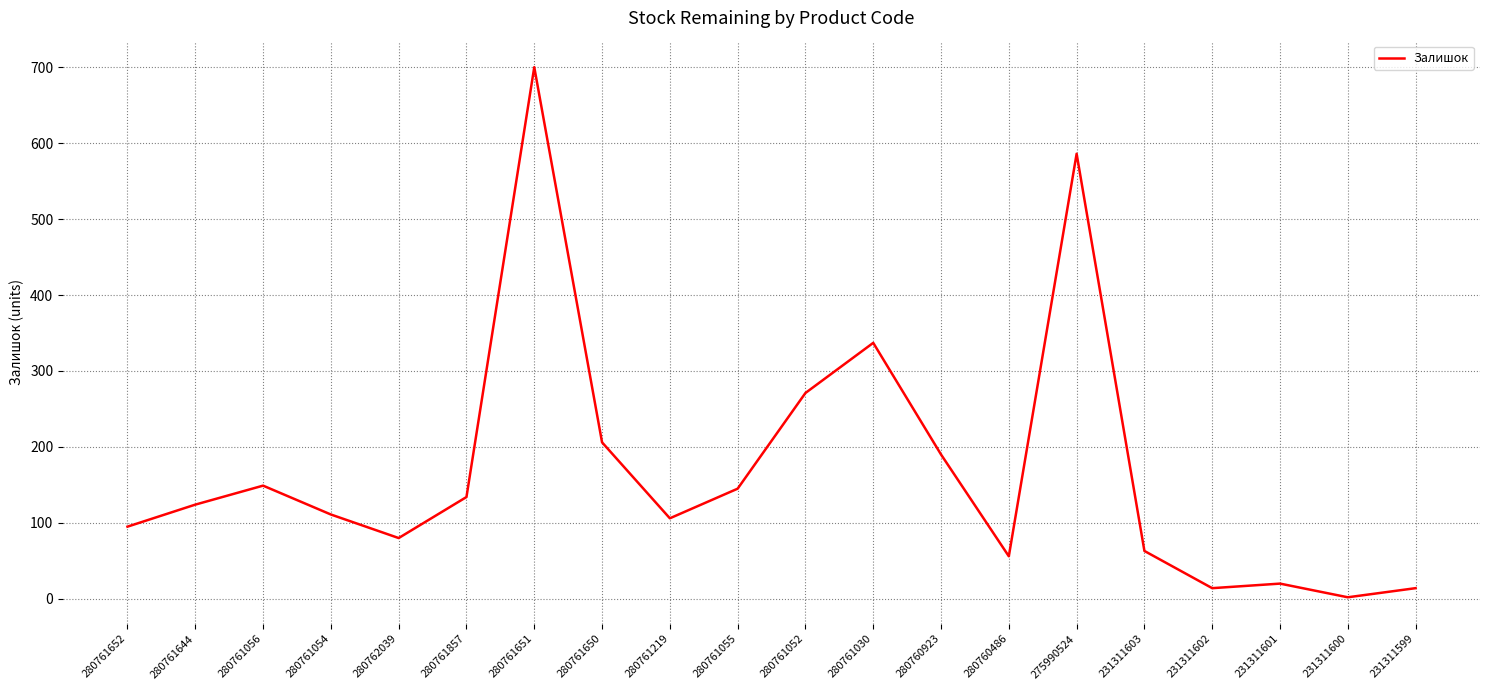

What is the change in value from 280761651 to 231311602?

-686